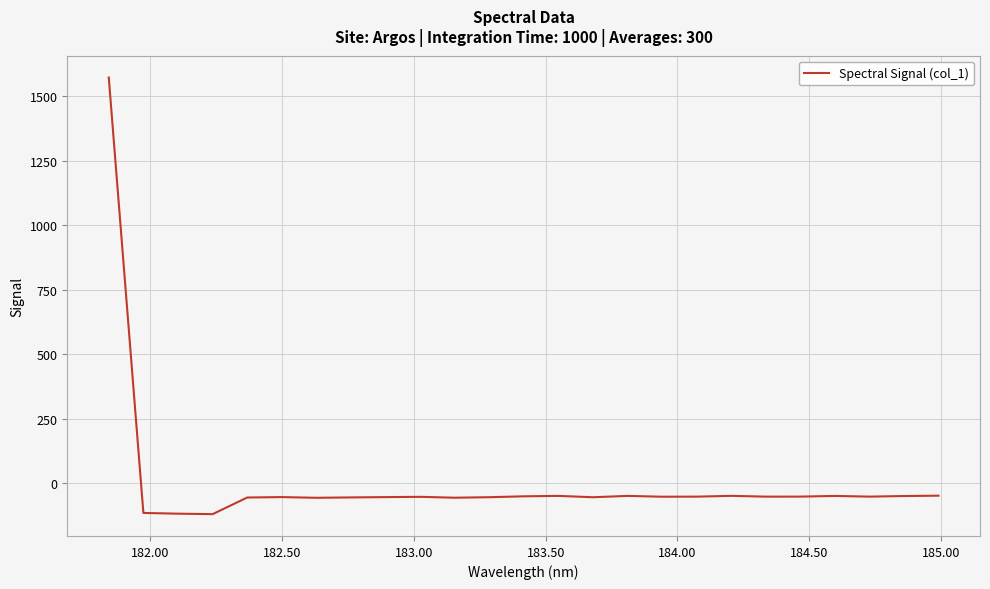

What is the smallest value displayed?

-120.0